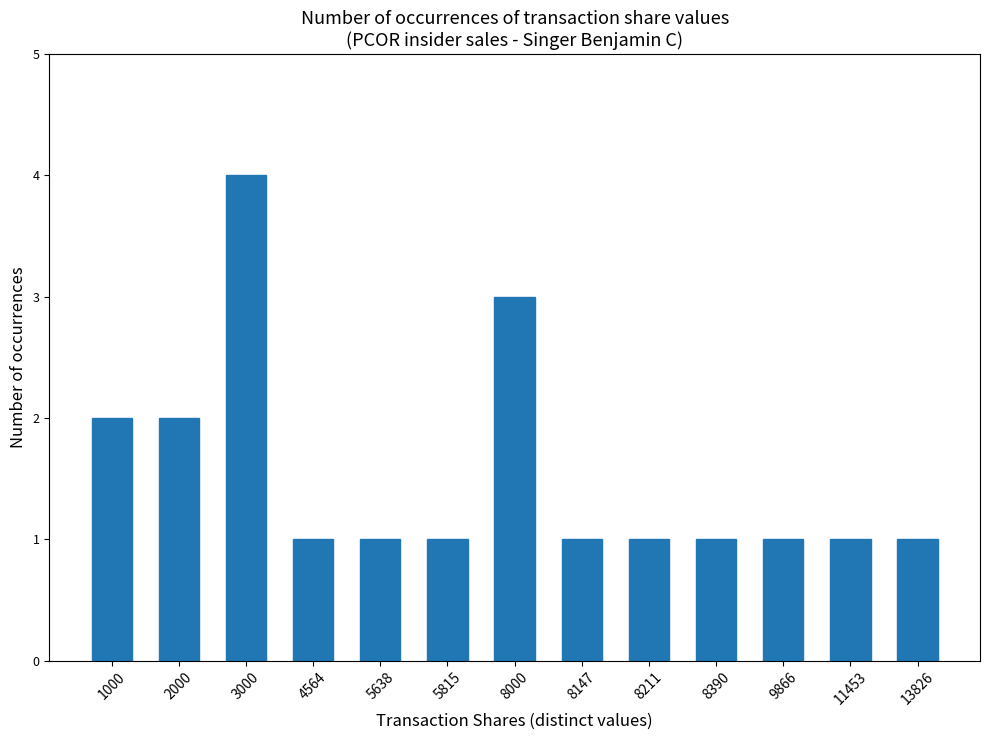

What is the ratio of the value at 1000 to the value at 5638?

2.0